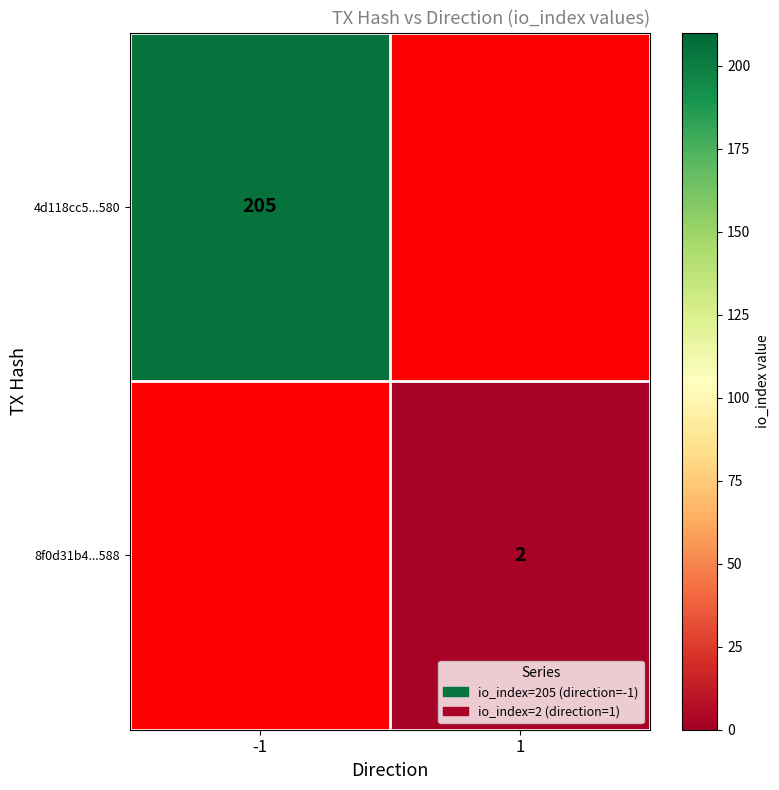

At how many categories does at least one series exceed 86?

1